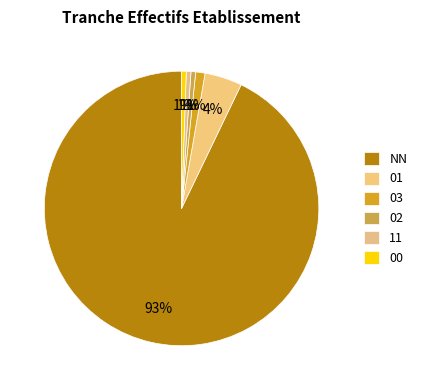

What is the change in value from 03 to 11?

-1